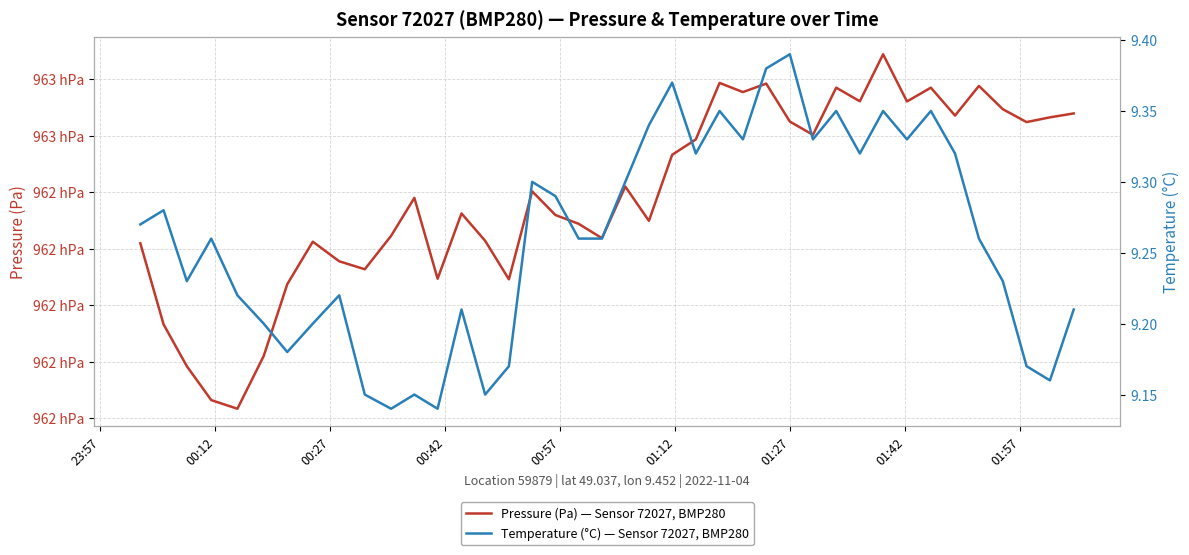

How many data points does each series have?

40